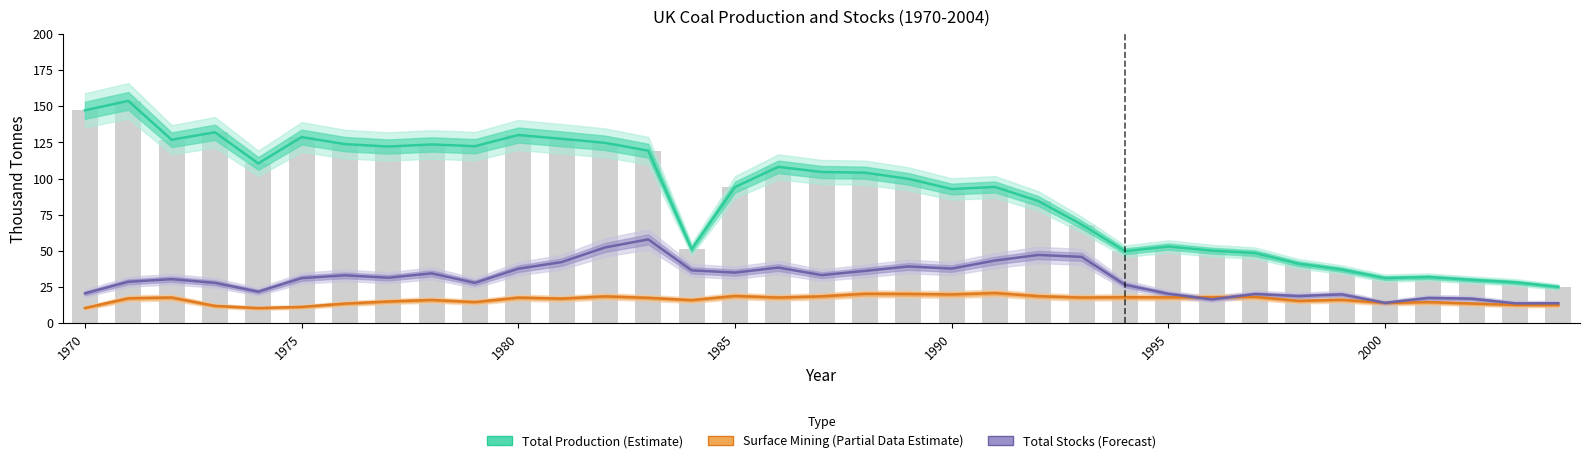

How many data points in Total Production (Estimate) are above 99?

18